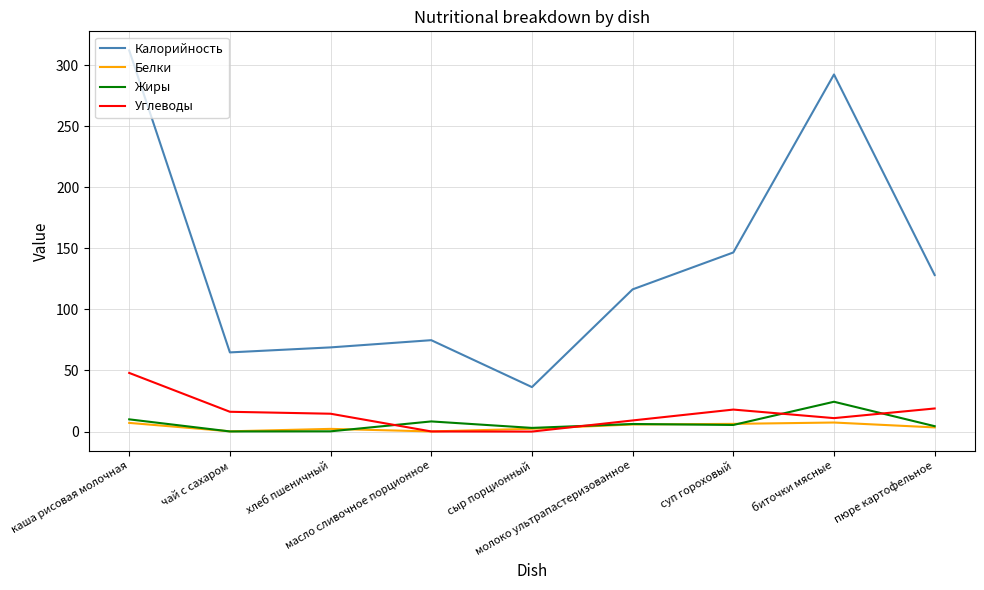

Which category has the highest value across all series?

каша рисовая молочная